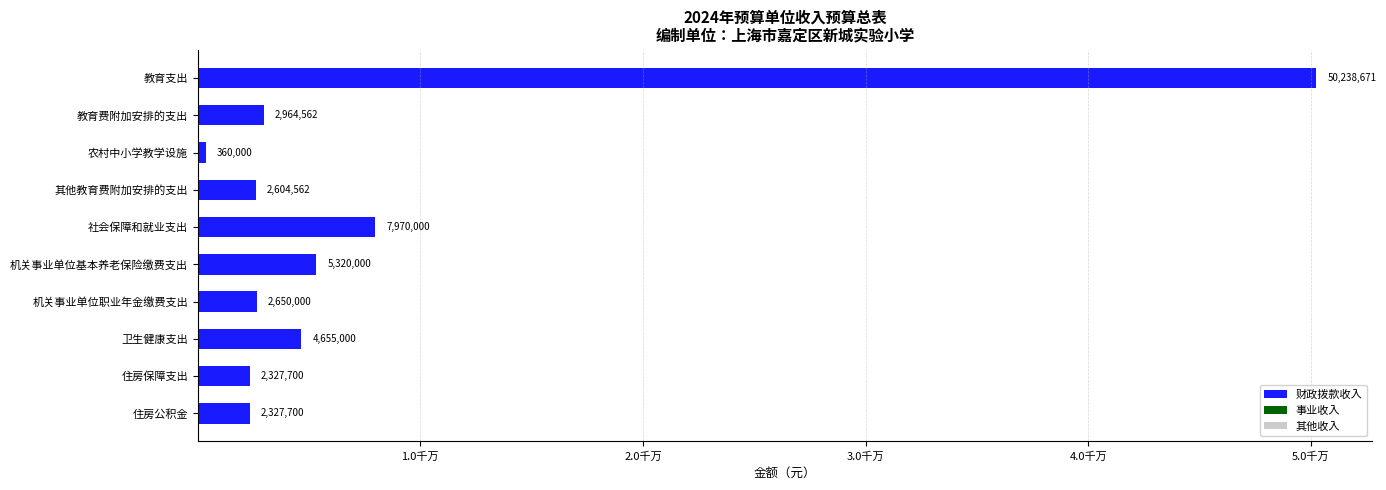

How many values in the 财政拨款收入 series exceed 2964562?

4